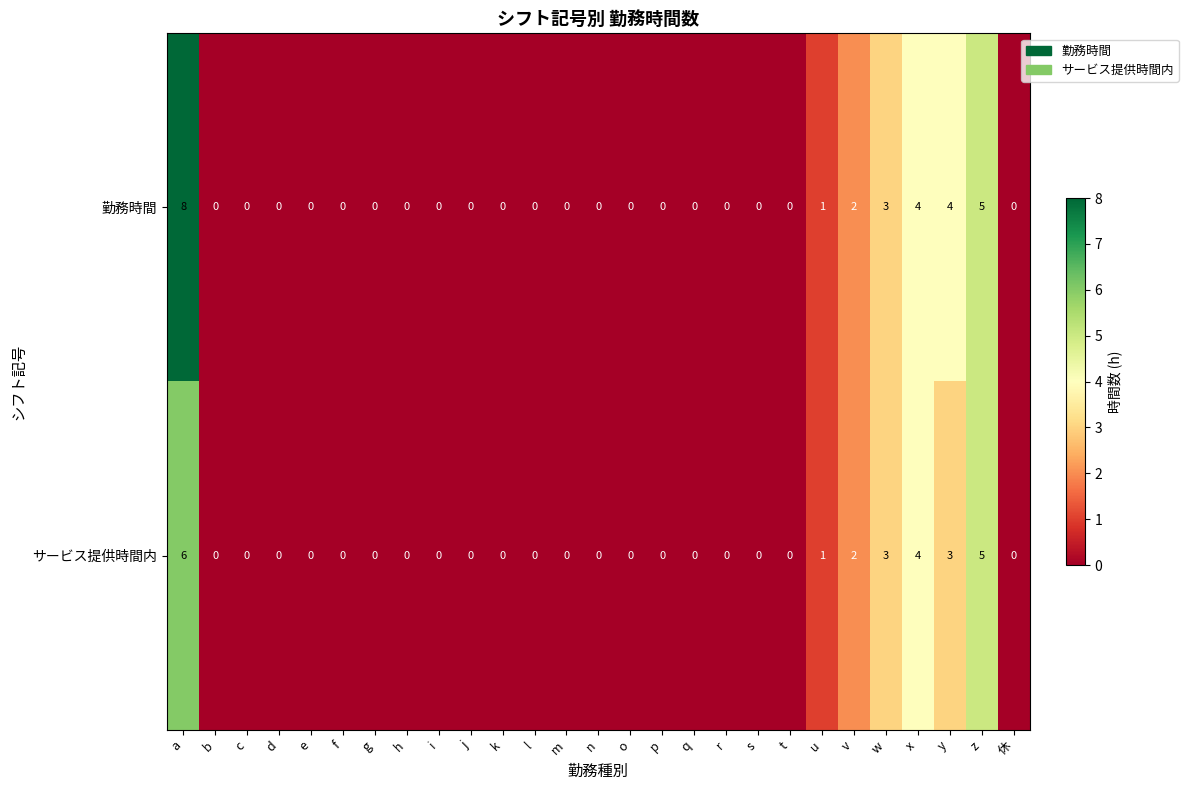

Rank the series by their maximum value, from highest to lowest.

勤務時間, サービス提供時間内